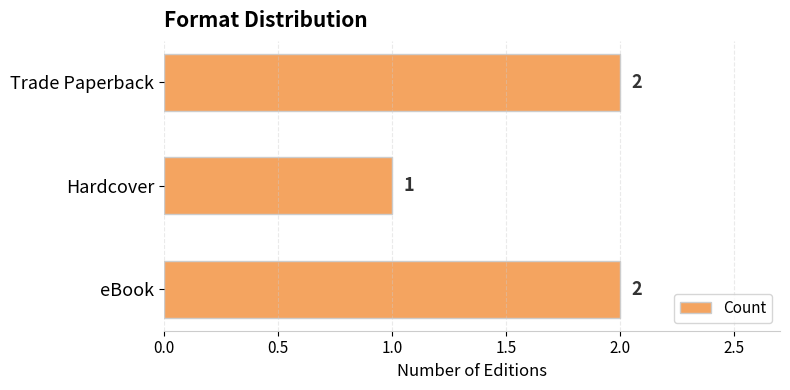

At which label is the value closest to 1?

Hardcover